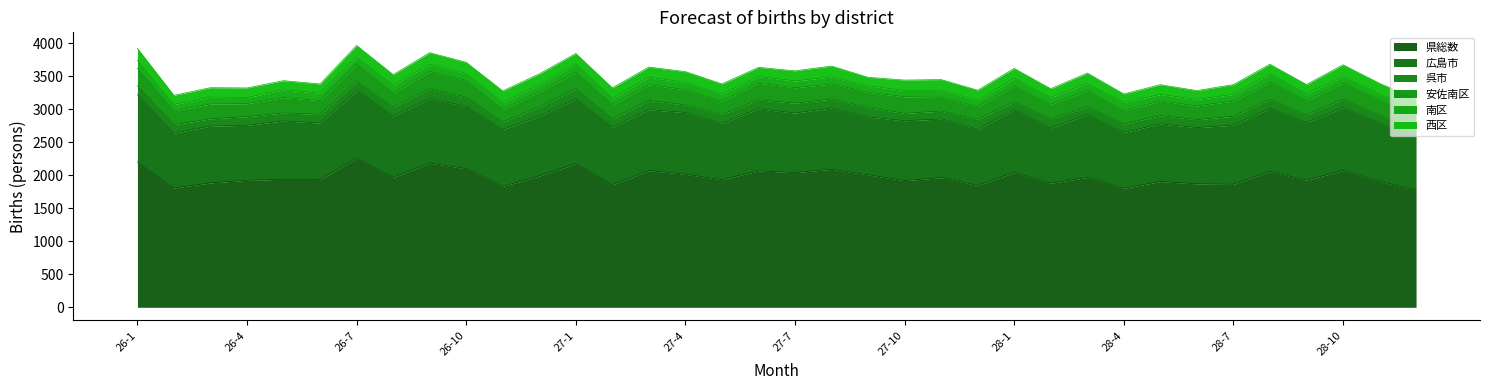

At which label does 広島市 reach its peak?

26-7